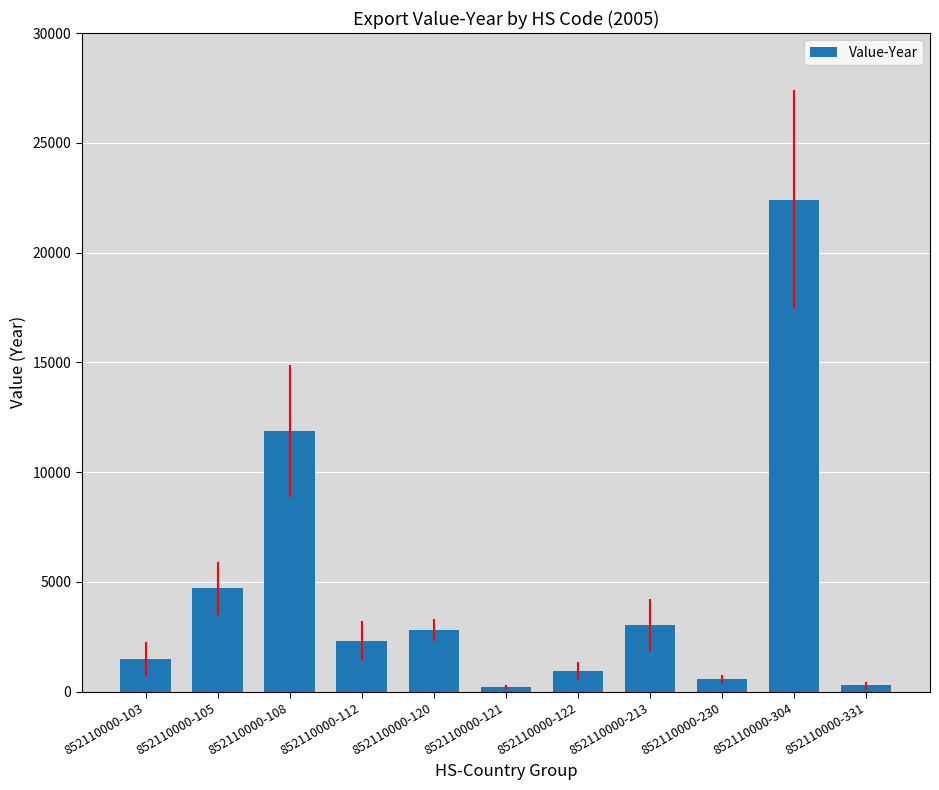

What is the smallest value displayed?

201